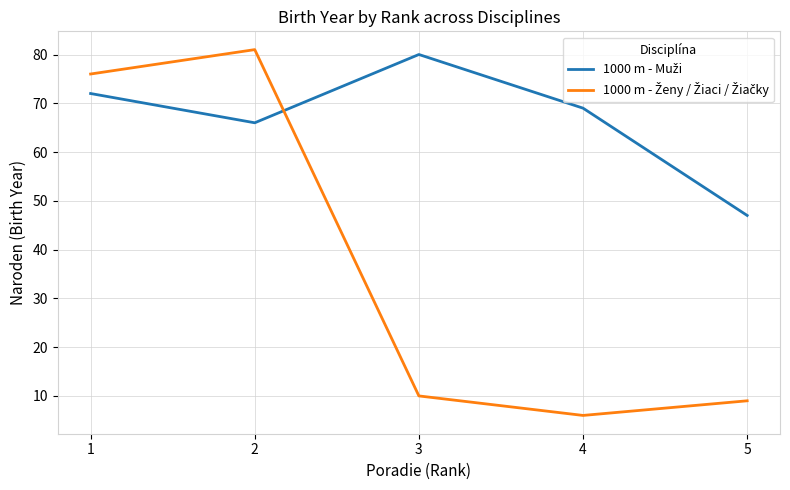

What is the total value across all series at 3?

90